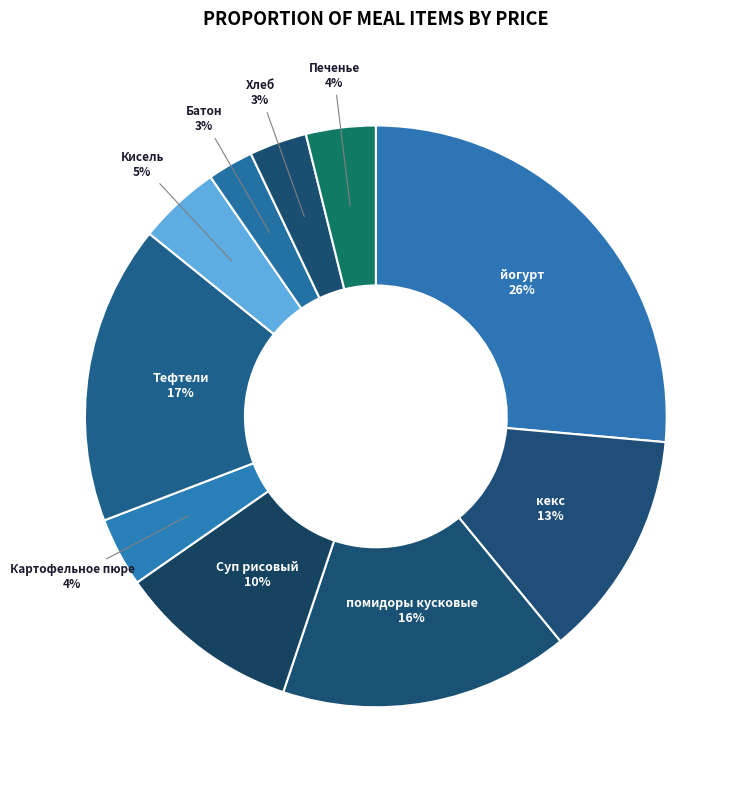

What is the largest slice in the pie chart?

йогурт